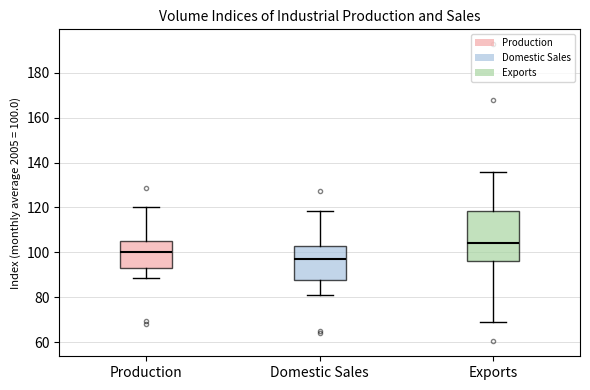

Comparing the boxes themselves (not the whiskers), which one is the tallest?

Exports